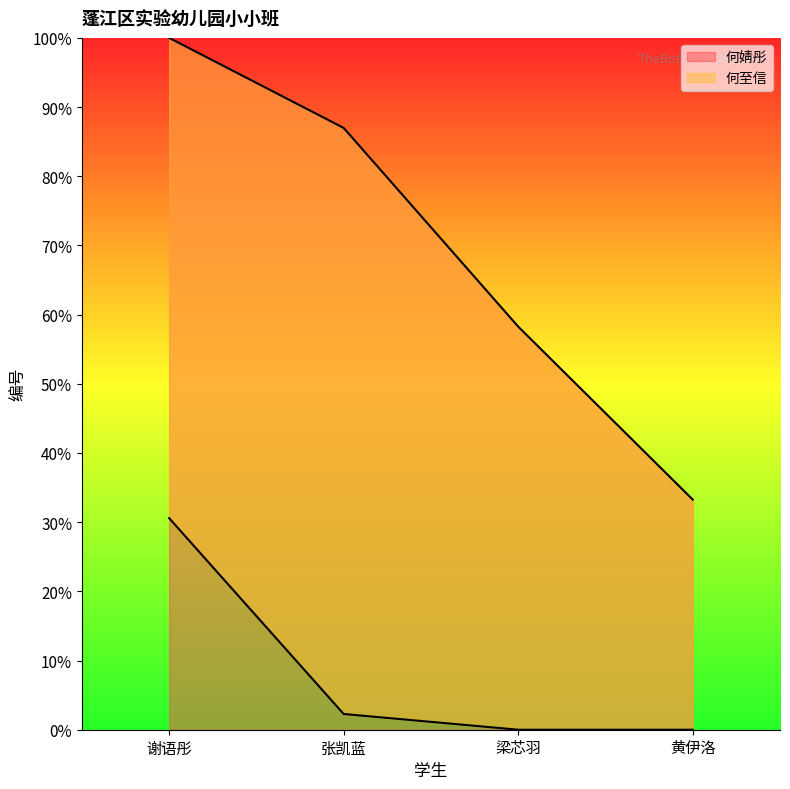

Approximately how many times larger is the value at 张凯蓝 compared to 梁芯羽?

1.5